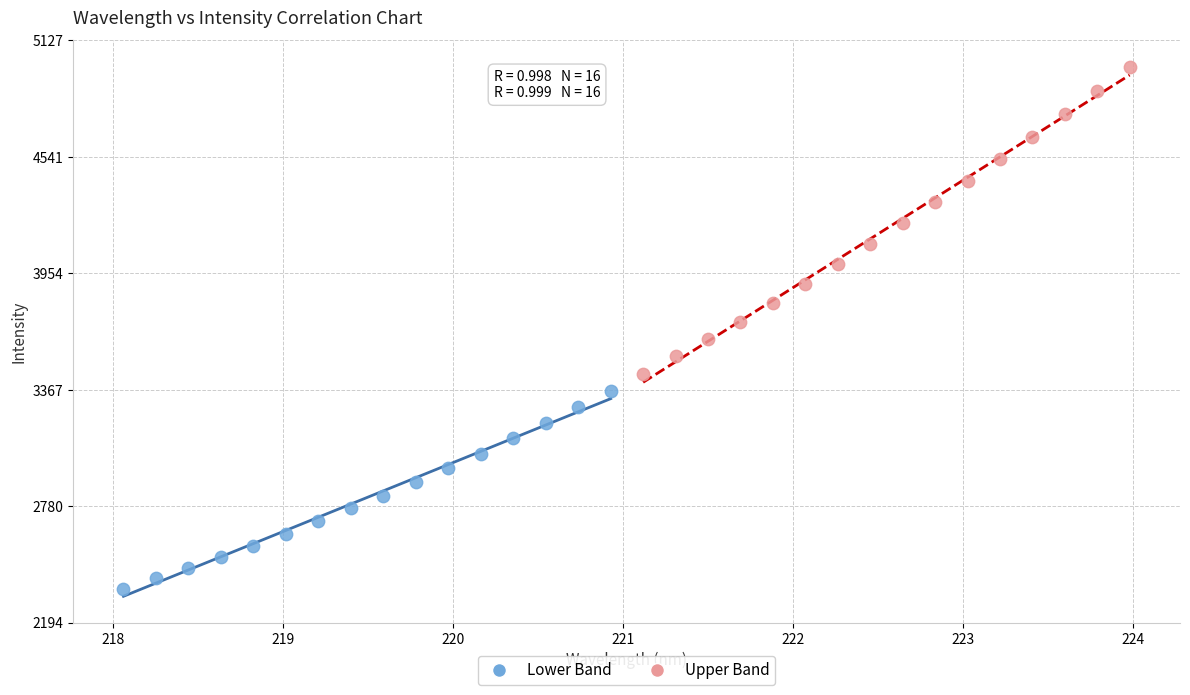

Which series contains the highest Y value?

Upper Band